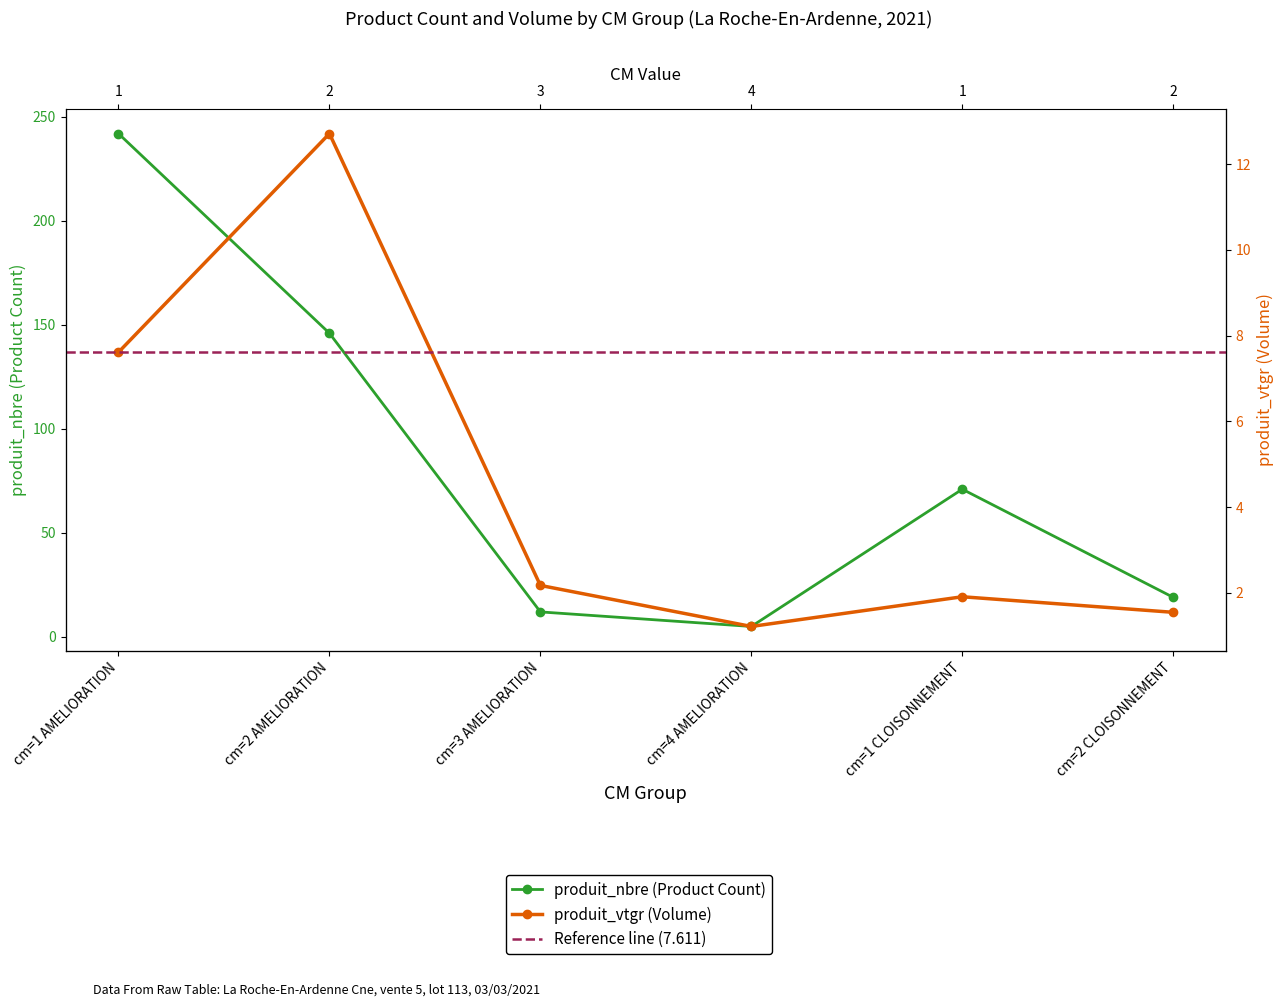

What is the label of the 6th point from the left?

cm=2 CLOISONNEMENT